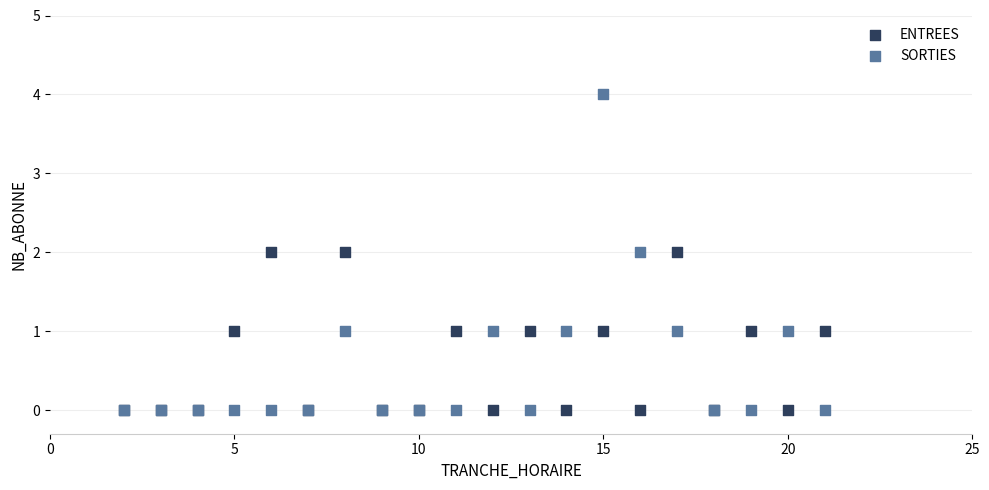

What are all the series names shown in the legend?

ENTREES, SORTIES